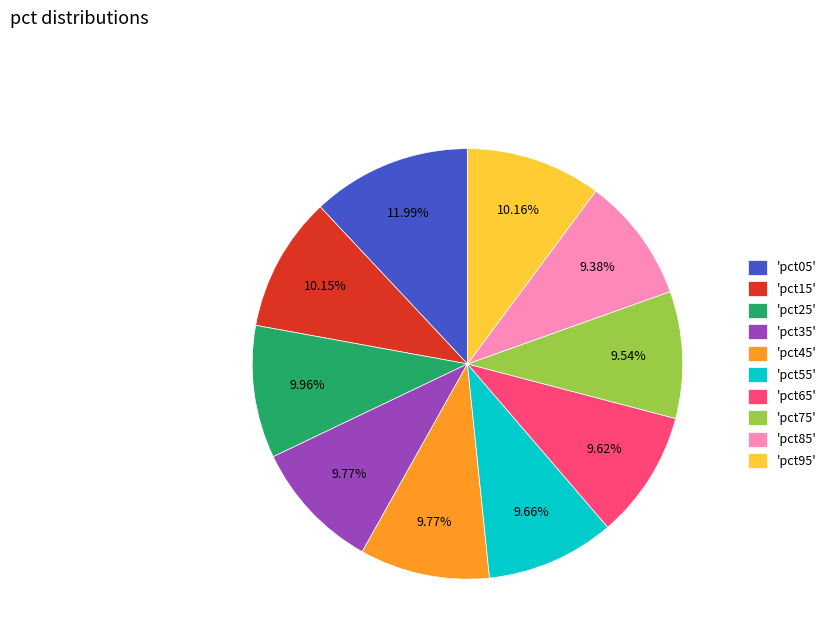

Between 'pct45' and 'pct05', which is larger?

'pct05'